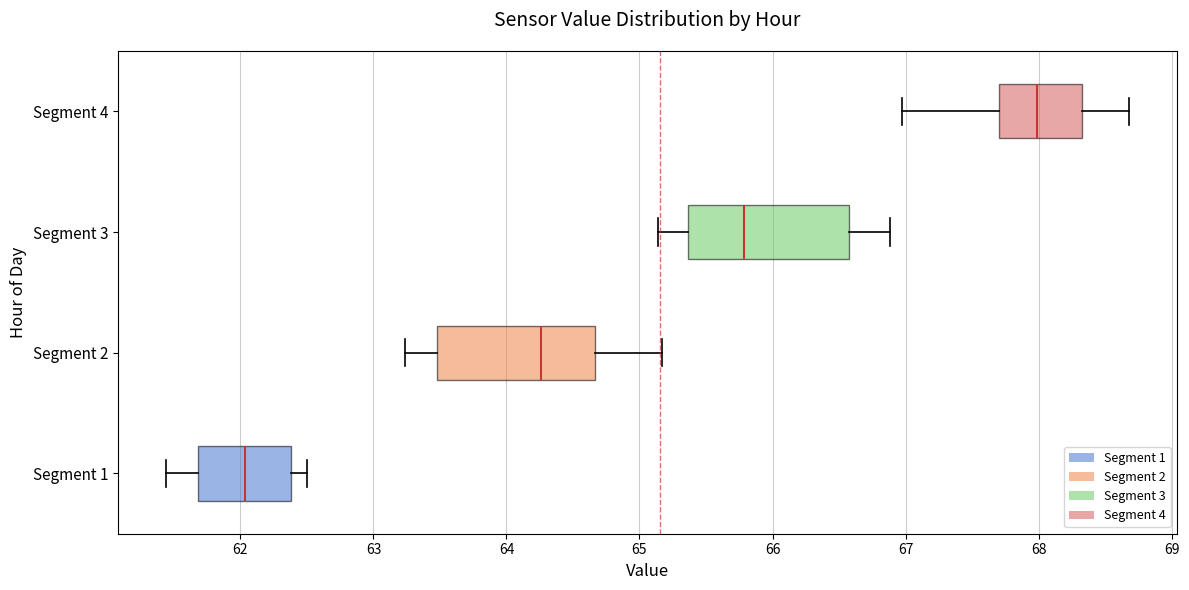

Reading bottom to top, transcribe this box plot: for each box, give where its median line is, the range the box spans, and where its two whiskers end, as read against the x-axis. The values are not printed on the chart, so give them approximately, as read against the axis.

Segment 1: median 62.0, box 61.7 to 62.4, whiskers 61.4 to 62.5
Segment 2: median 64.3, box 63.5 to 64.7, whiskers 63.2 to 65.2
Segment 3: median 65.8, box 65.4 to 66.6, whiskers 65.1 to 66.9
Segment 4: median 68.0, box 67.7 to 68.3, whiskers 67.0 to 68.7